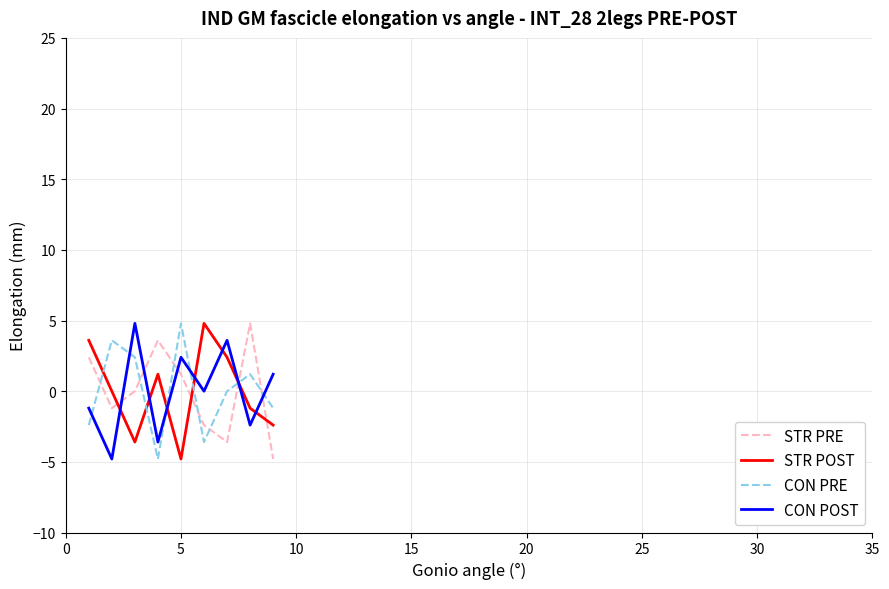

What is the smallest value displayed?

-4.8